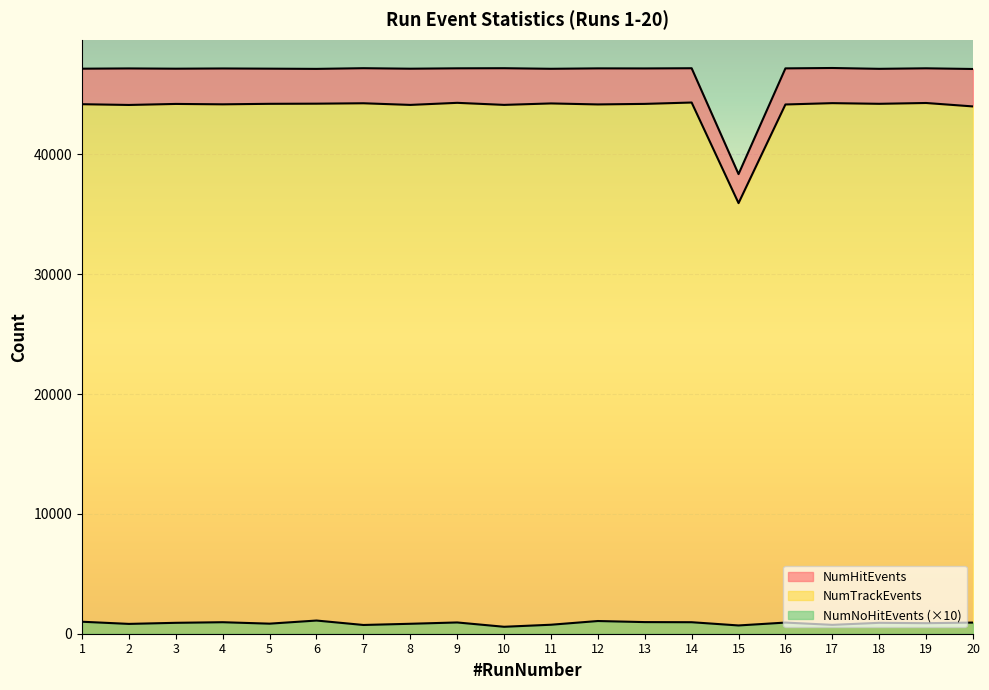

At how many categories does at least one series exceed 33207?

20